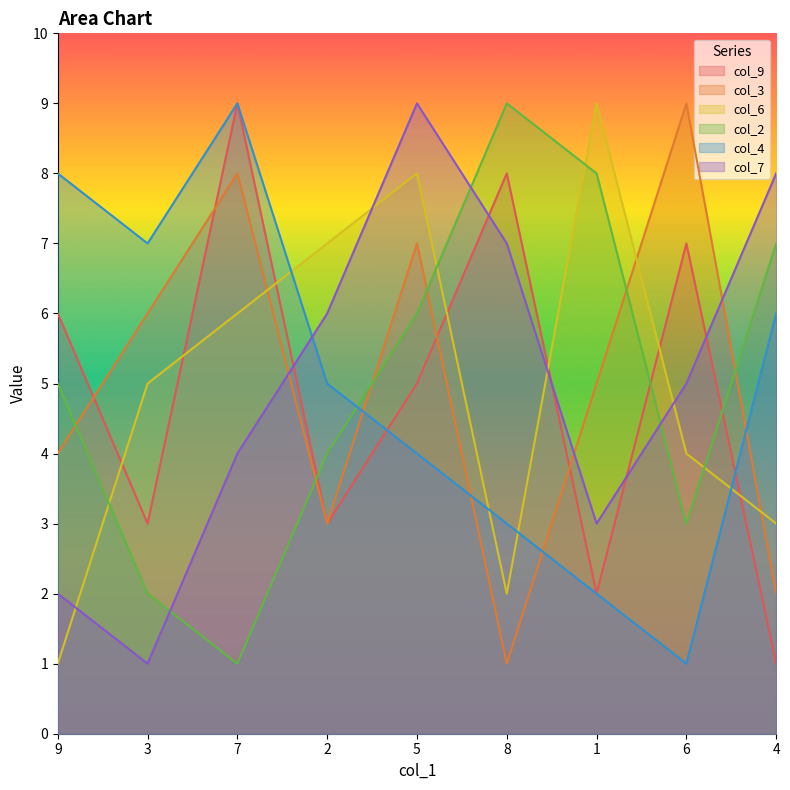

In col_6, how many points are higher than both neighbors (excluding endpoints)?

2